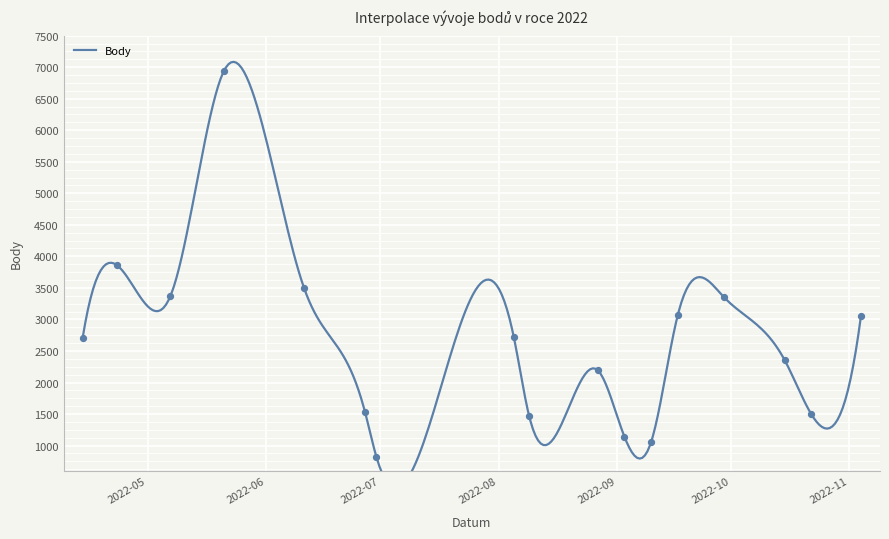

What is the change in value from 2022-05-07 to 2022-09-29?

-12